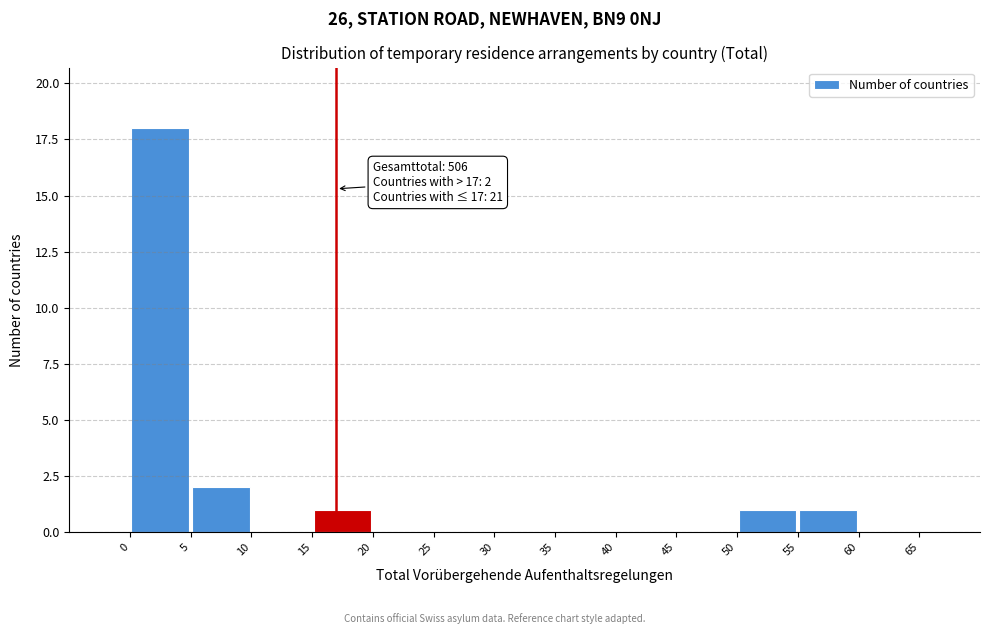

Over which range of the x-axis is the bar tallest?

0 to 5